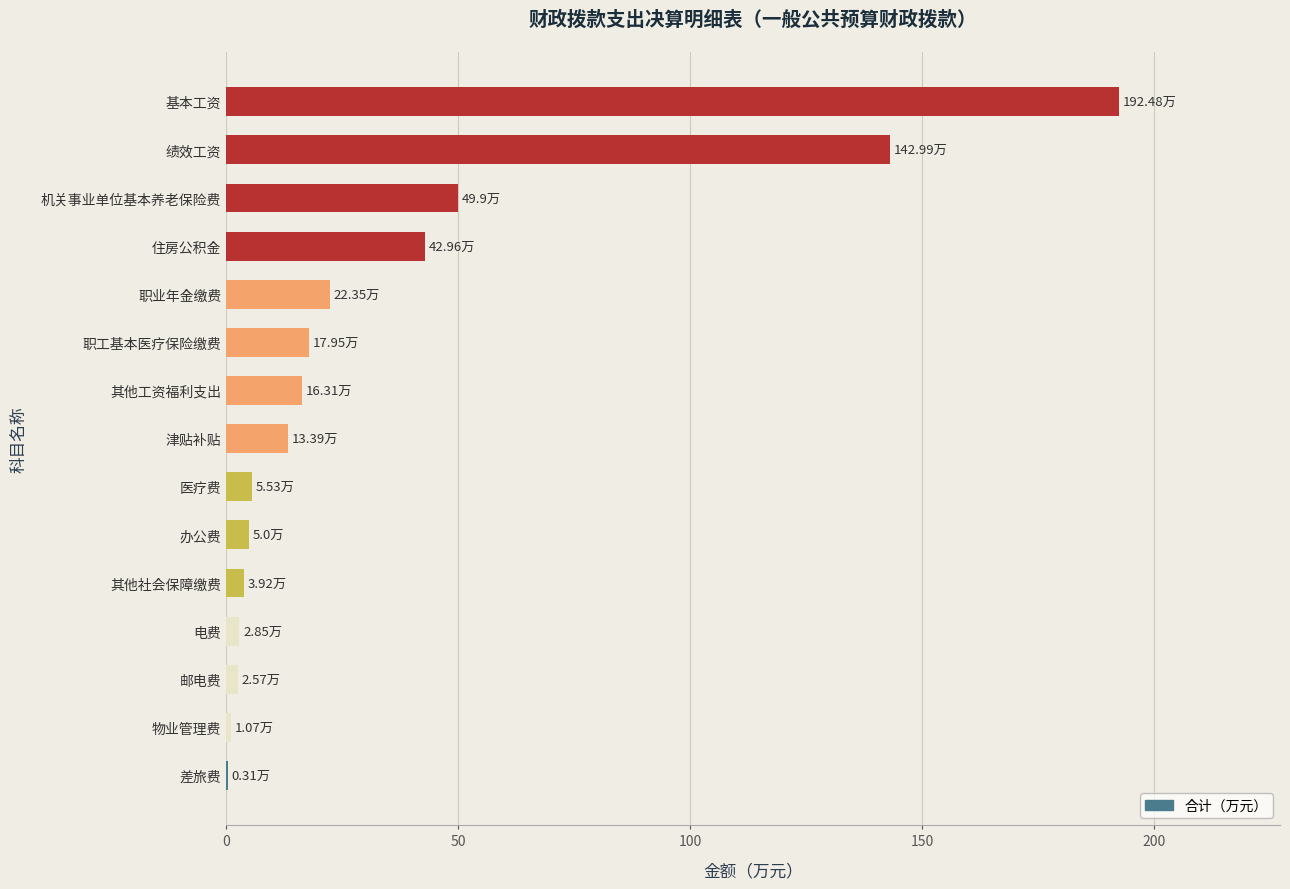

What is the ratio of the value at 职工基本医疗保险缴费 to the value at 津贴补贴?

1.3